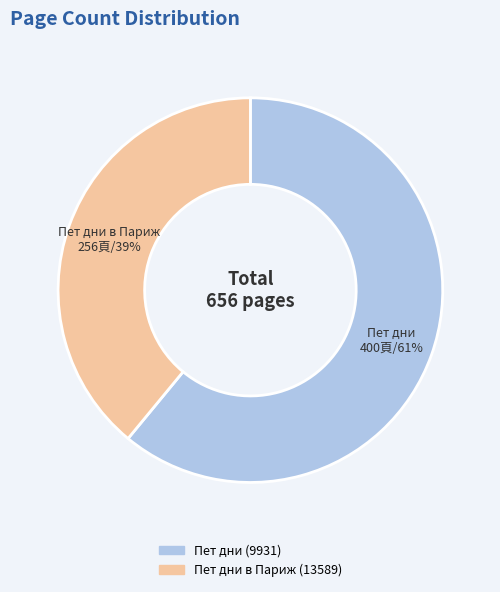

What is the ratio of the value at Пет дни (9931) to the value at Пет дни в Париж (13589)?

1.6